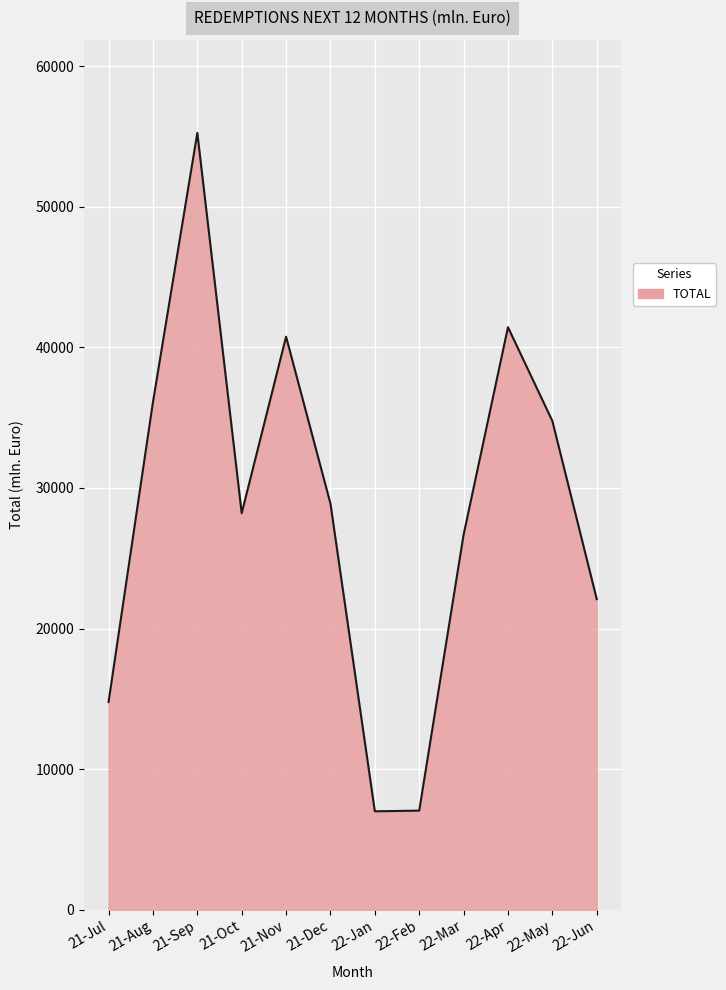

Approximately how many times larger is the value at 21-Aug compared to 22-Mar?

1.4